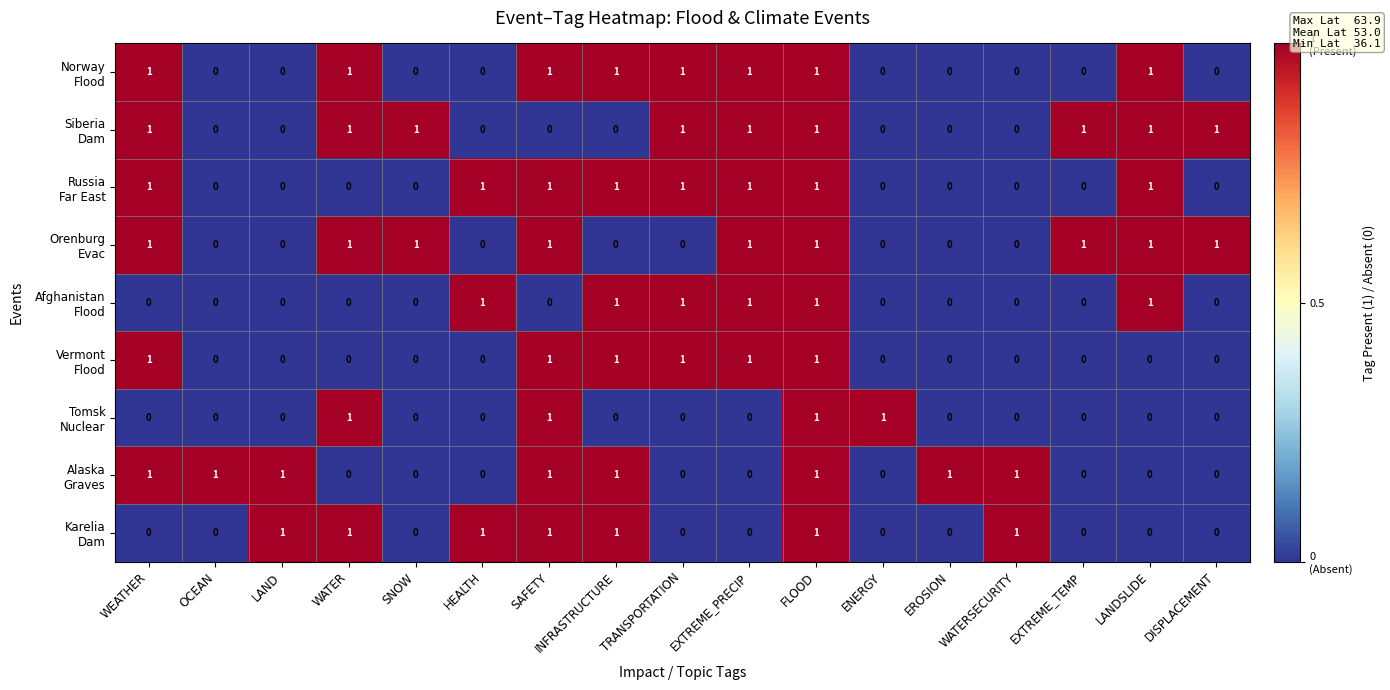

What is the total value across all series at WATER?

5